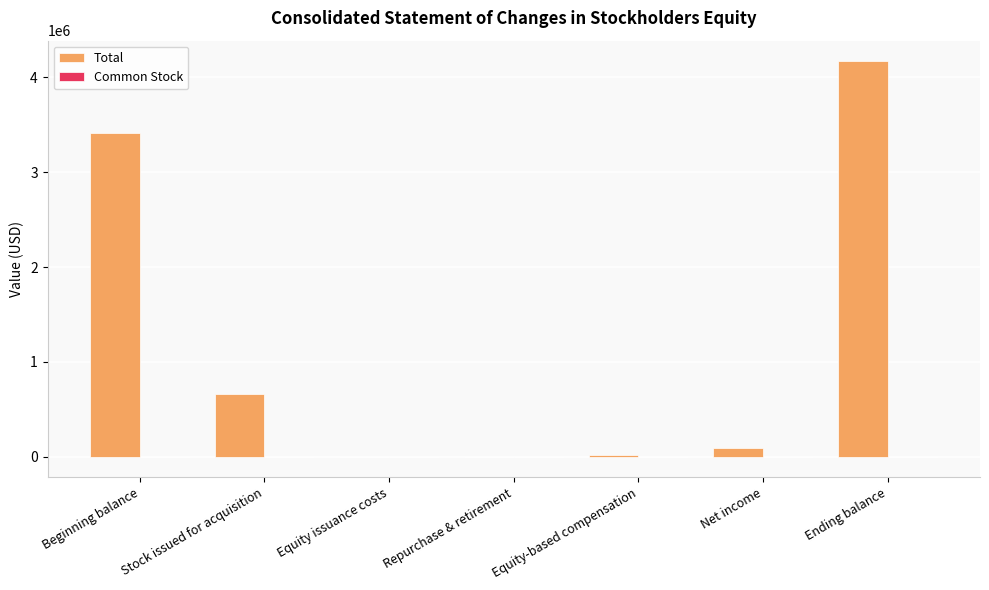

Which series changed the most between Equity issuance costs and Ending balance?

Total